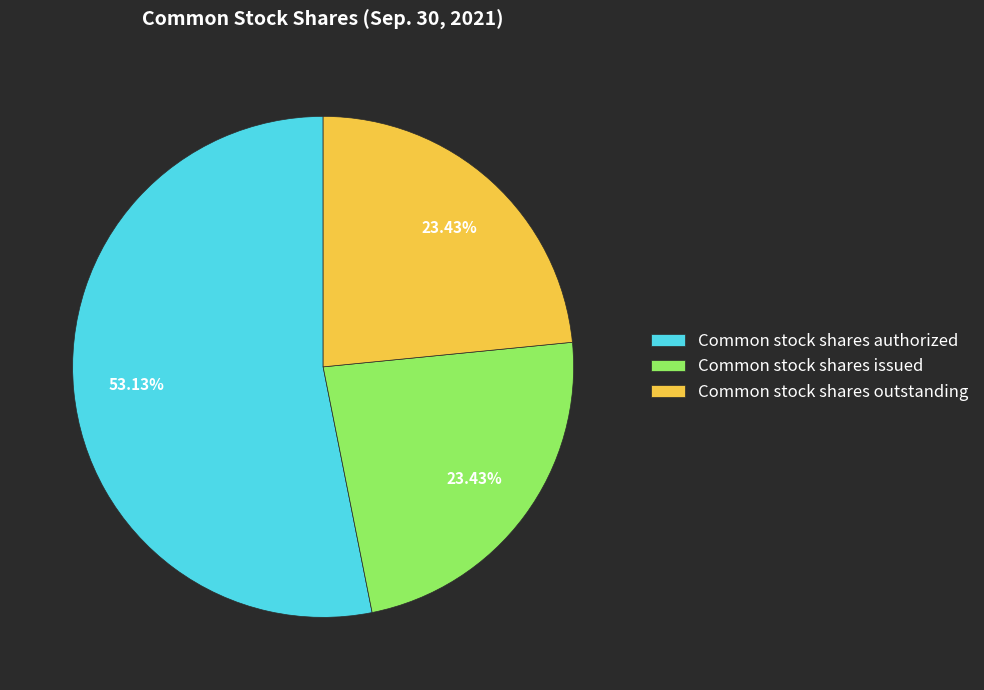

Is there a majority slice in this chart?

Yes